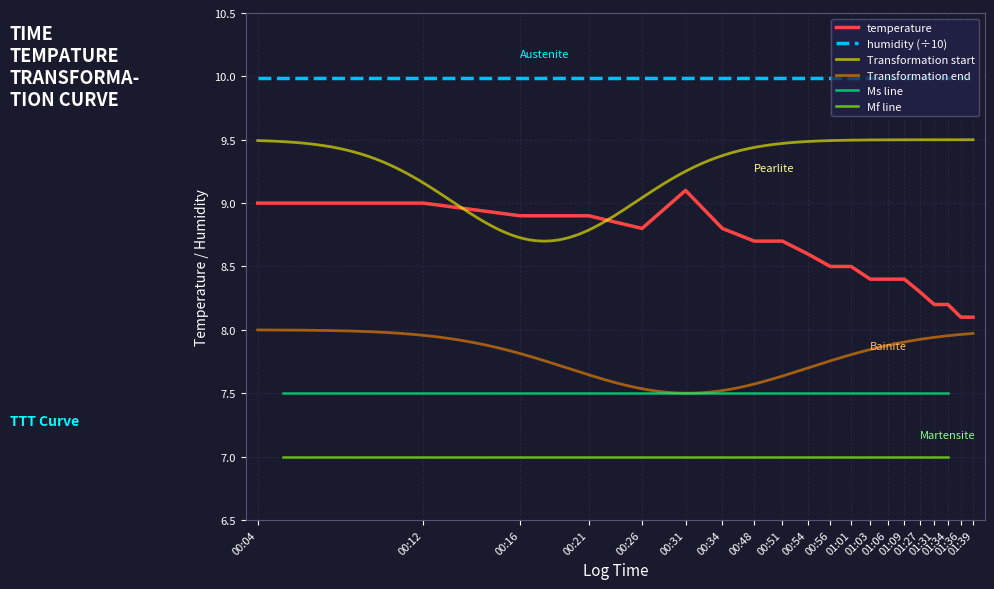

Where is the data nearest to the value 8?

01:36